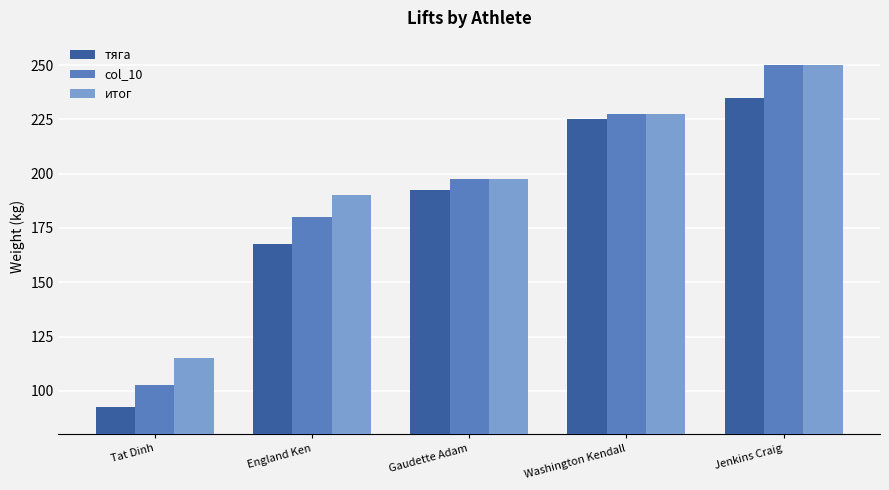

True or false: итог has a value of 197.1 at Tat Dinh.

False